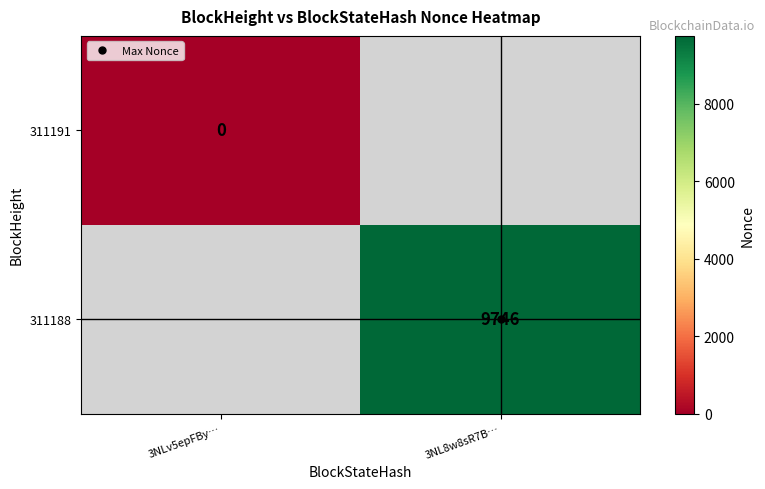

Which category has the highest value across all series?

3NL8w8sR7B…